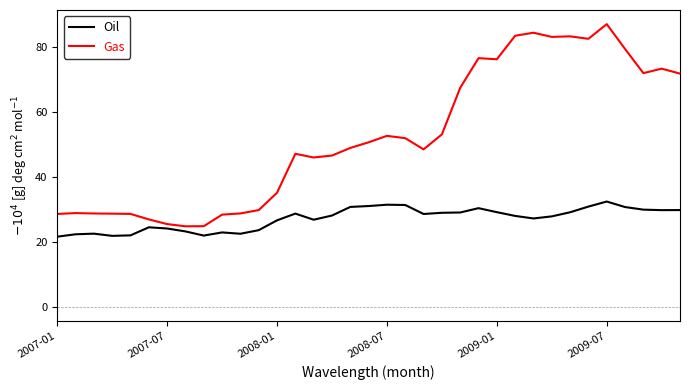

How many lines are shown in the chart?

2